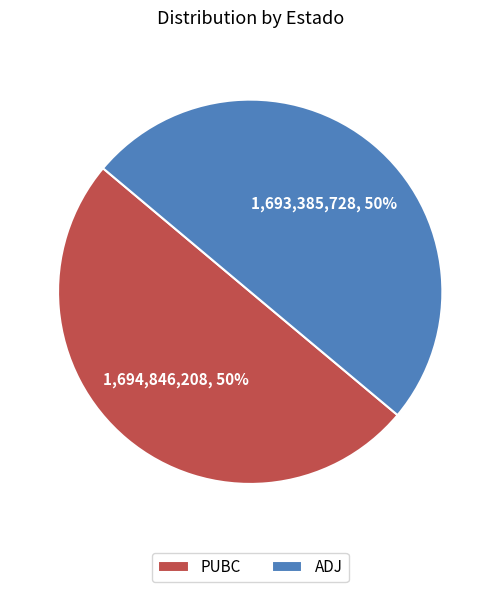

Is it true that ADJ is 60% of the pie?

False